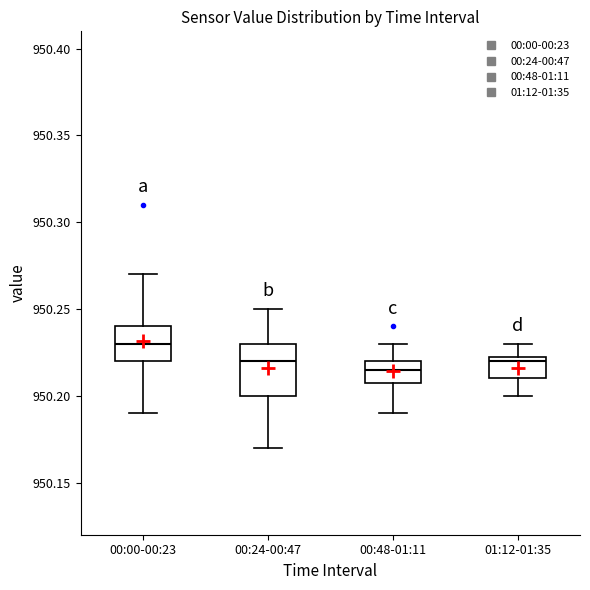

Which box has the highest median line?

00:00-00:23